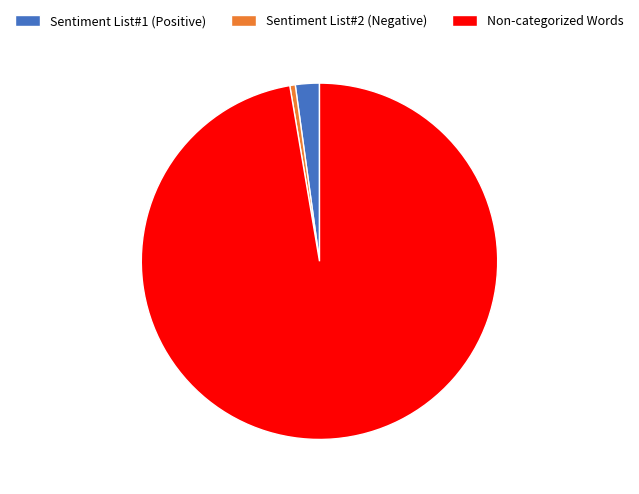

Which slice represents more than half of the pie?

Non-categorized Words